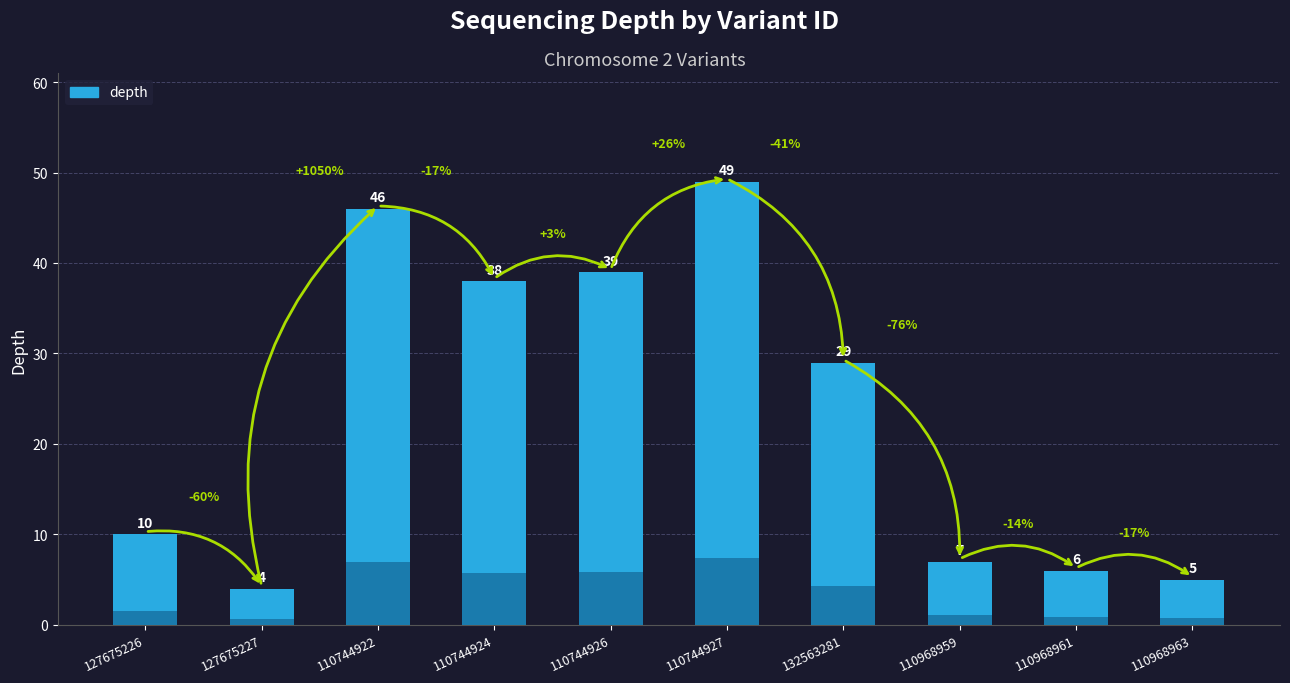

Is it true that the value at 132563281 is 29?

True